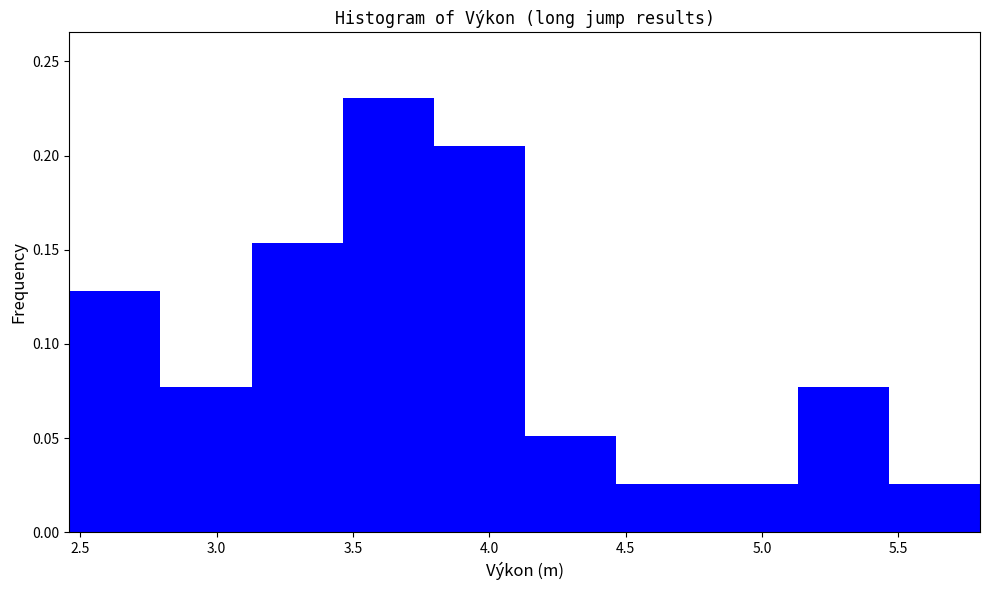

Reading left to right, list every bar in this chart as the range it spans on the x-axis followed by its height. Neither the bar edges nor the heights are printed on the chart, so give them approximately, as read against the axes.

2.45 to 2.80: 0.130
2.80 to 3.15: 0.075
3.15 to 3.45: 0.155
3.45 to 3.80: 0.230
3.80 to 4.15: 0.205
4.15 to 4.45: 0.050
4.45 to 4.80: 0.025
4.80 to 5.15: 0.025
5.15 to 5.45: 0.075
5.45 to 5.80: 0.025